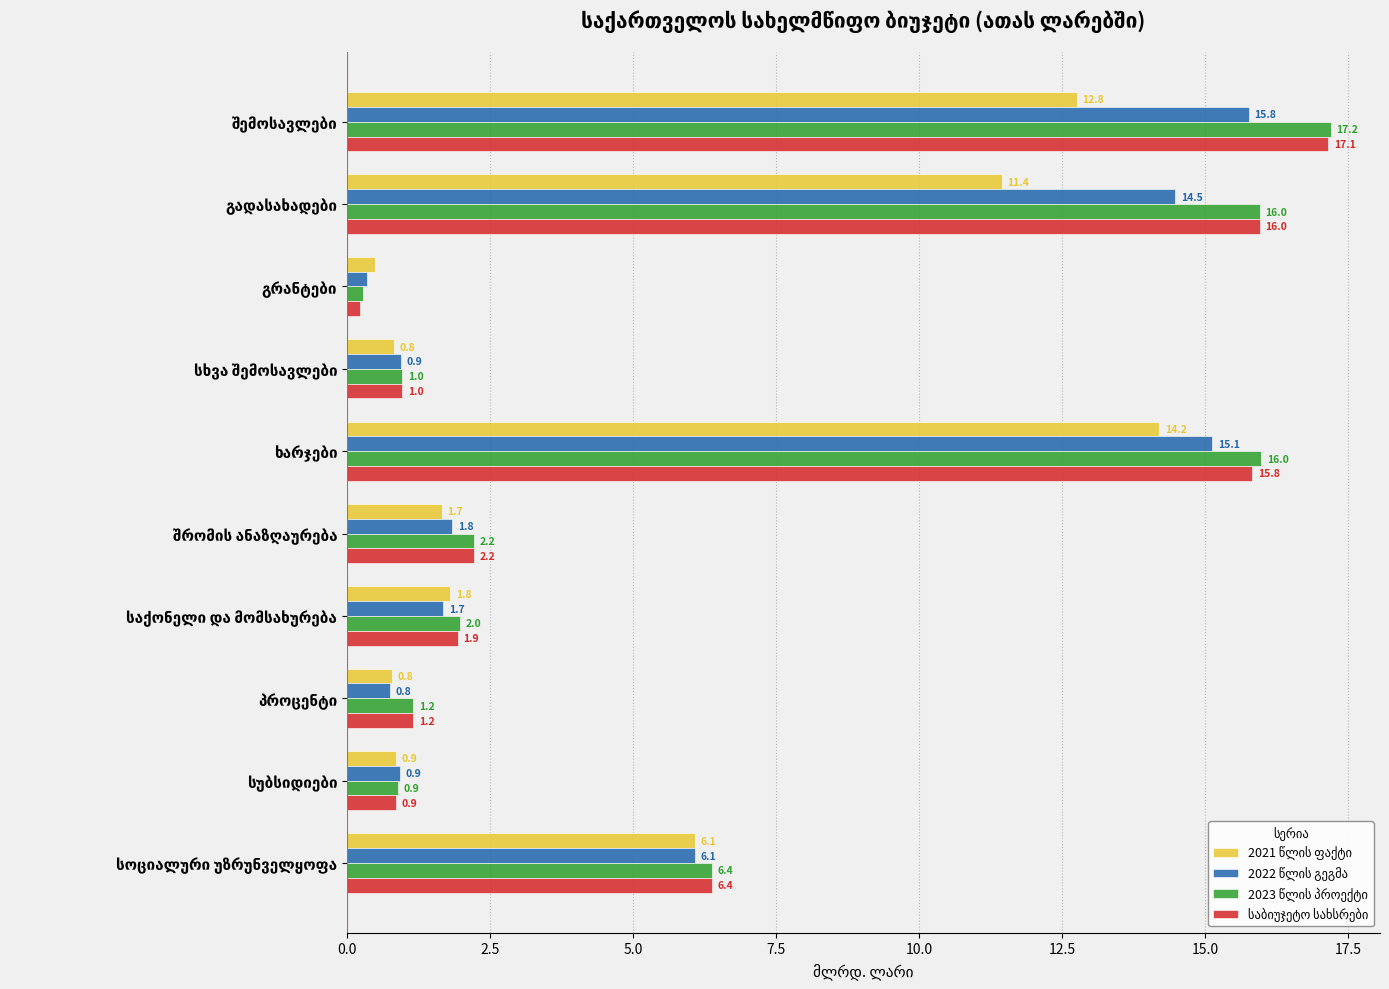

What is the greatest value displayed?

17.2